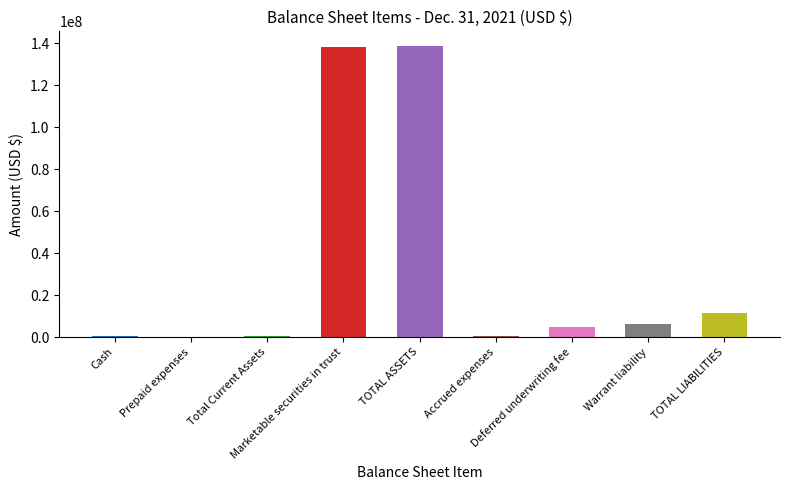

What is the maximum value shown in the chart?

138710328